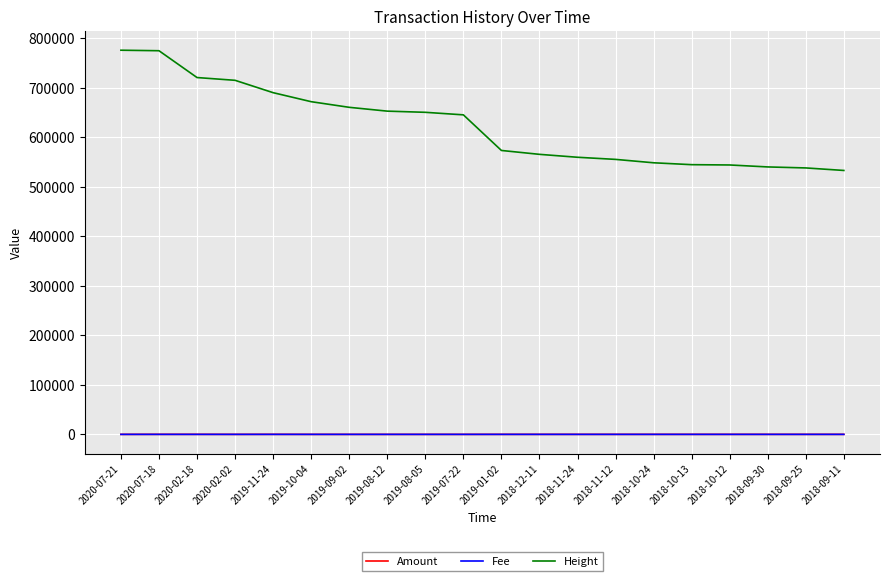

What is the average value of the Fee series?

0.6